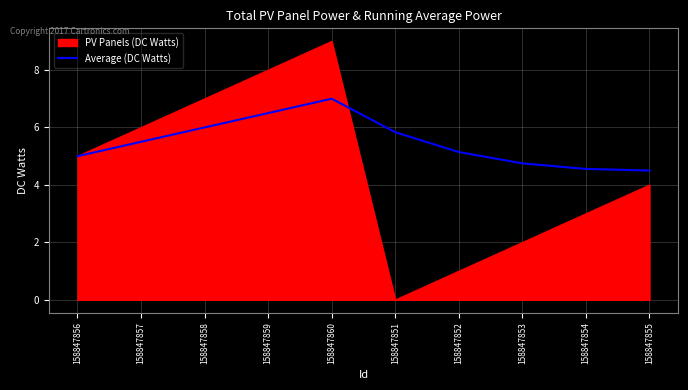

Rank the series at 158847854 from lowest to highest value.

PV Panels (DC Watts), Average (DC Watts)